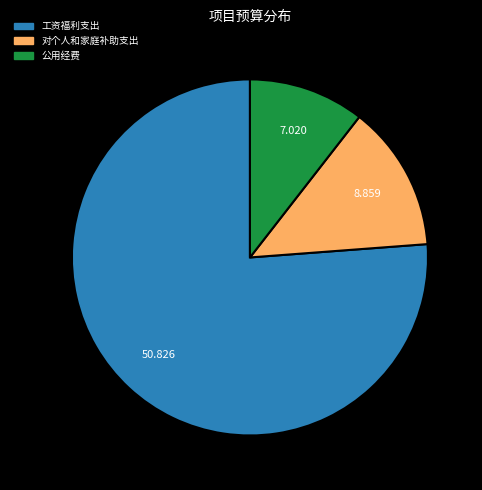

Is there any slice that represents more than half of the pie?

Yes